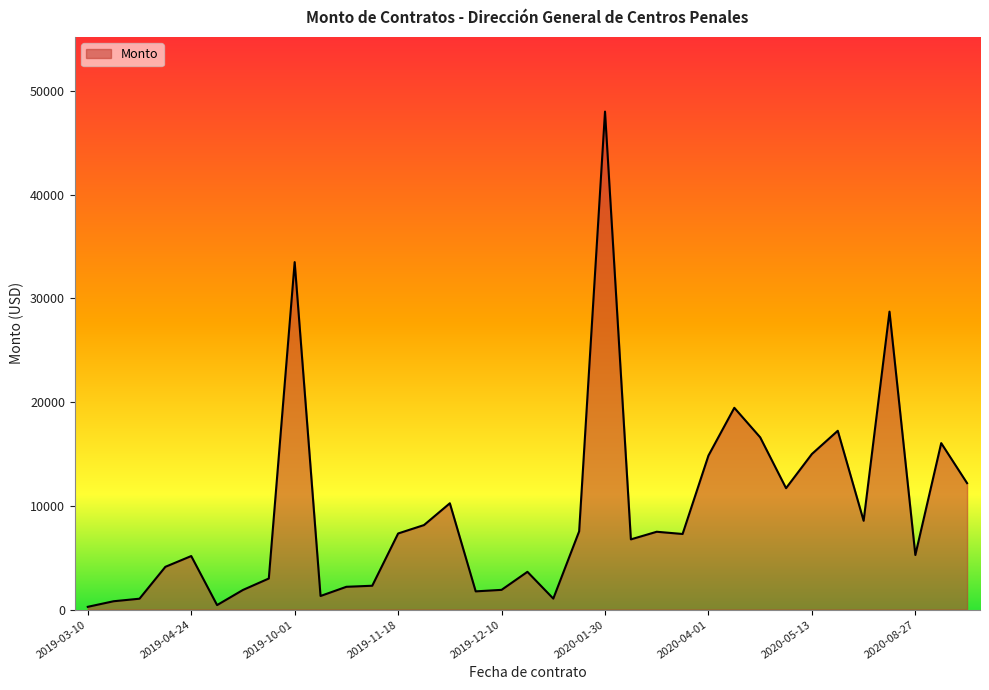

What is the maximum value shown in the chart?

48000.0